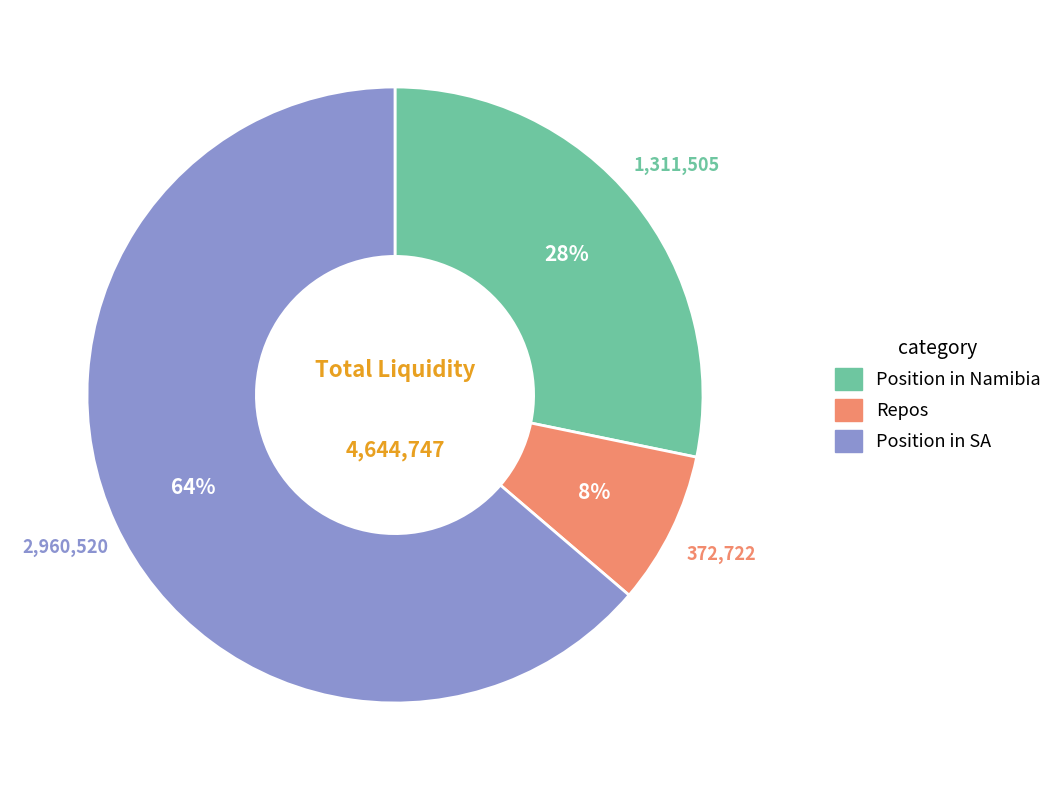

To the nearest percent, what is the average slice percentage?

33%